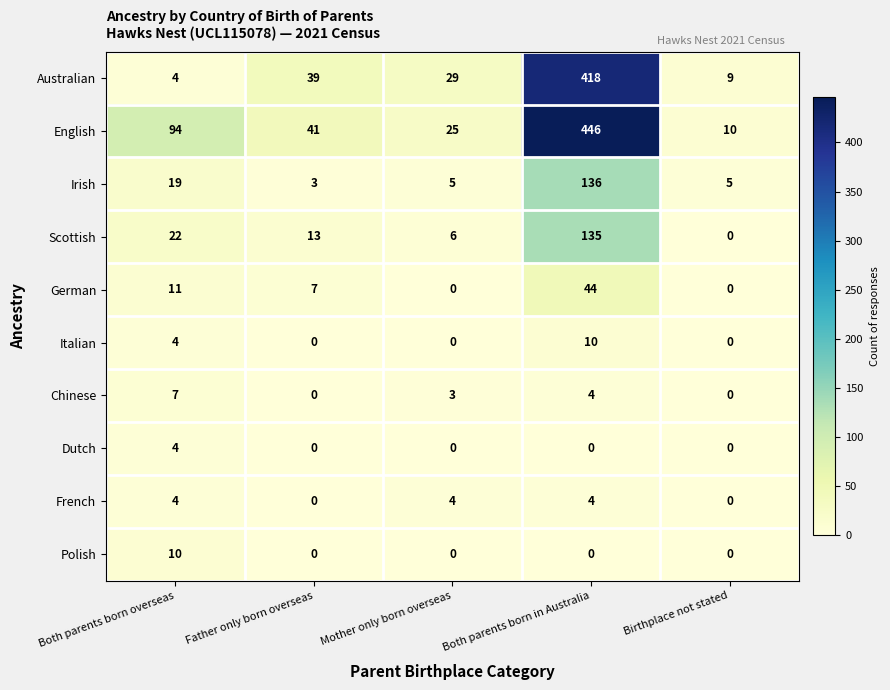

What is the approximate value of Italian at Both parents born in Australia, to the nearest 10?

10